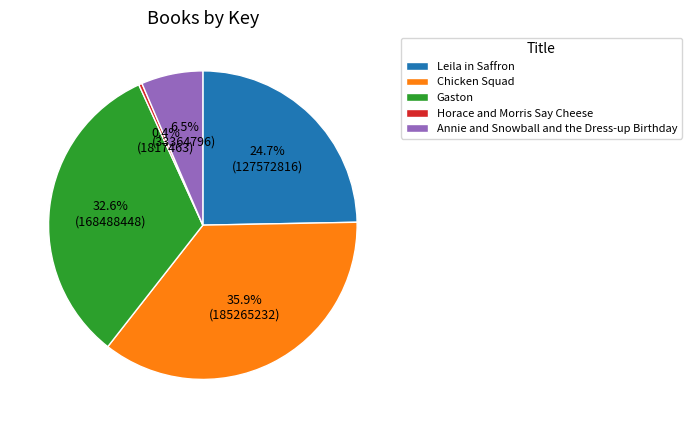

Does Chicken Squad represent more than half of the total?

No